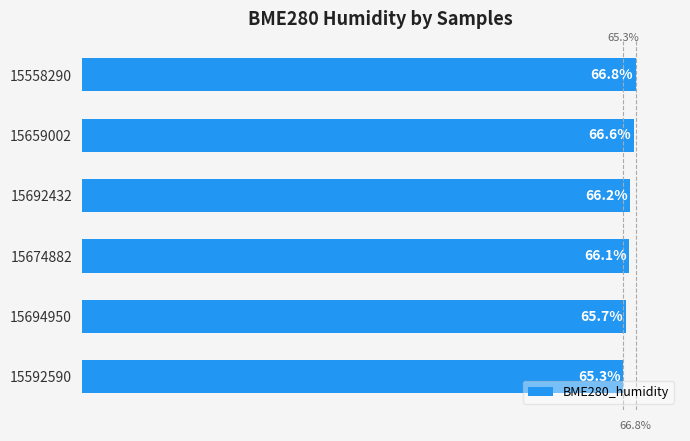

Rank the categories by value from highest to lowest.

15558290, 15659002, 15692432, 15674882, 15694950, 15592590